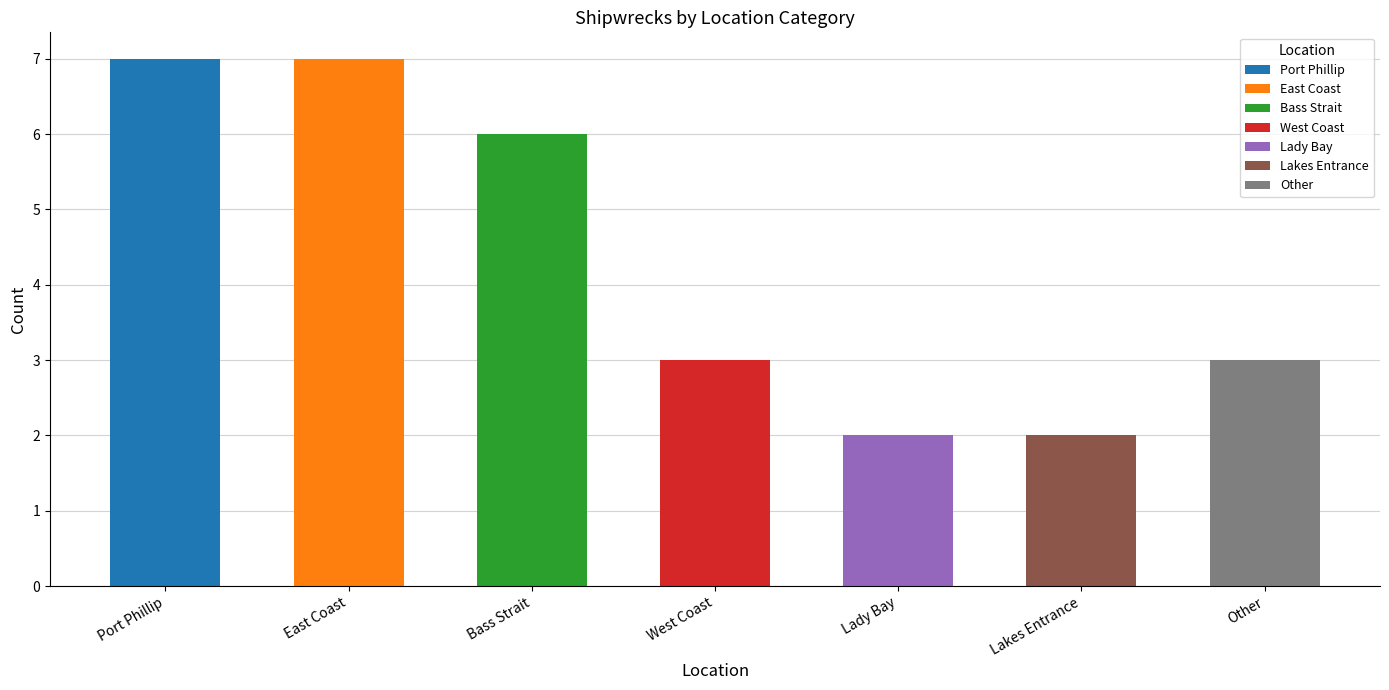

What is the greatest value displayed?

7